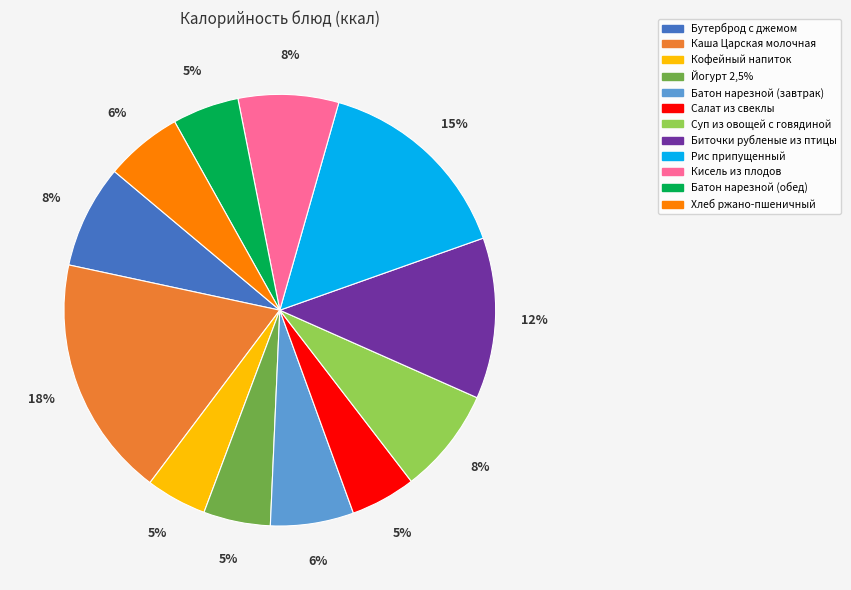

Is there a majority slice in this chart?

No